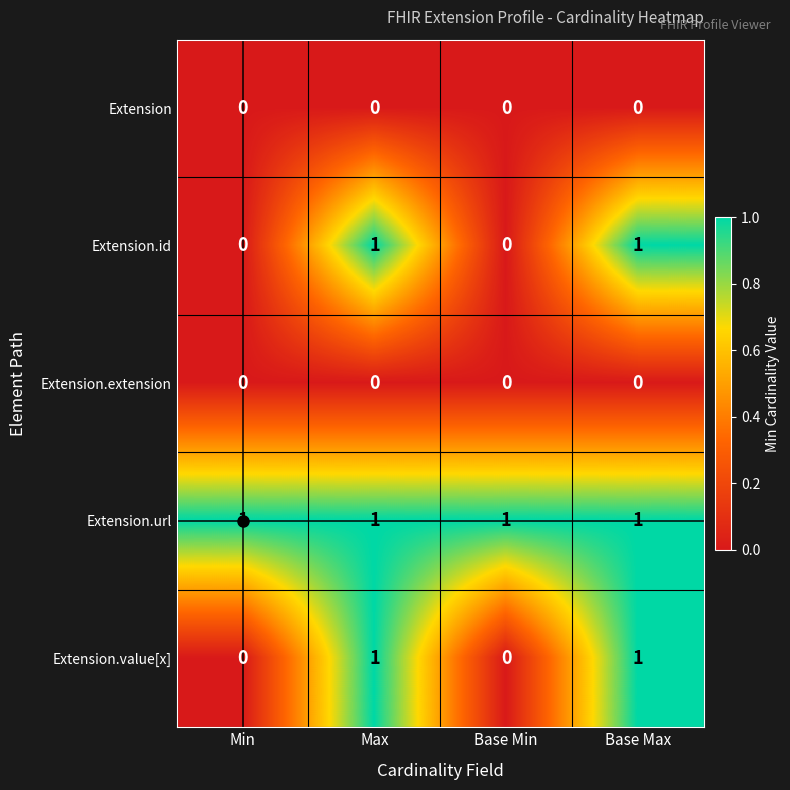

The value of Extension.id at Base Min is -1. True or false?

False